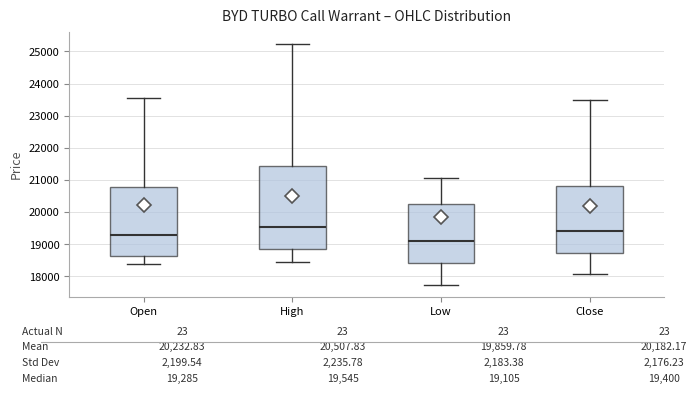

Which box's median line is the lowest?

Low